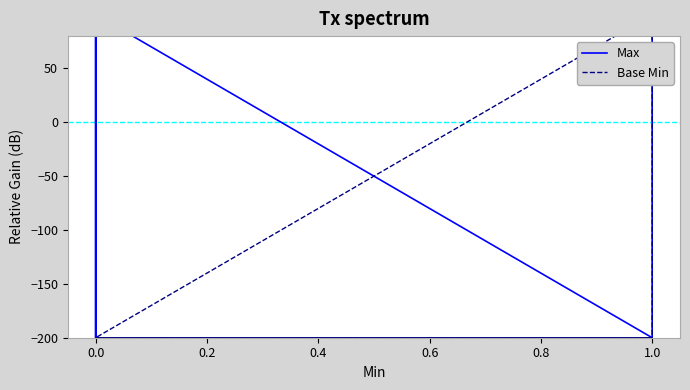

What is the difference between the second highest and minimum values in the Max series?

300